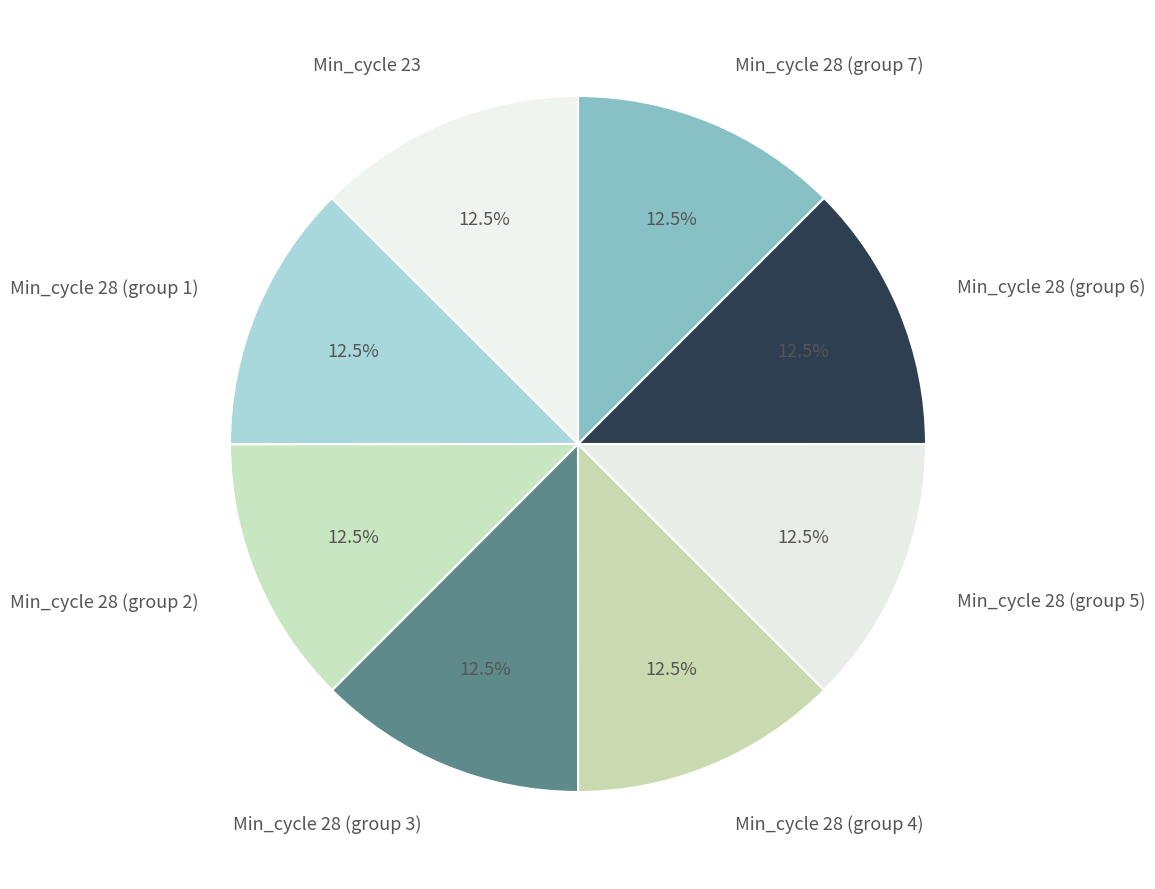

Approximately how many times larger is the value at Min_cycle 28 (group 7) compared to Min_cycle 23?

1.0